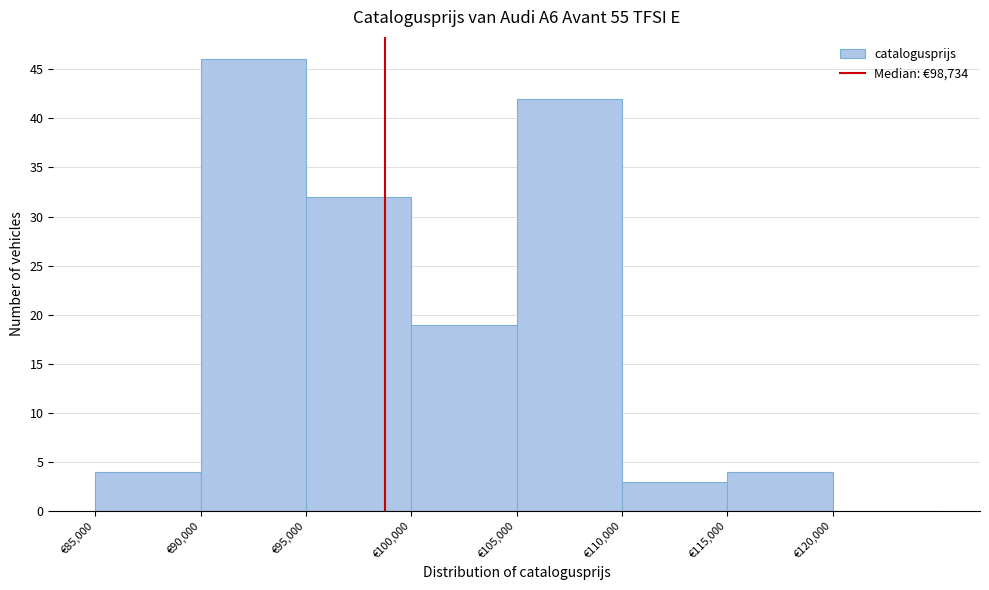

Over which range of the x-axis is the bar tallest?

90000 to 95000